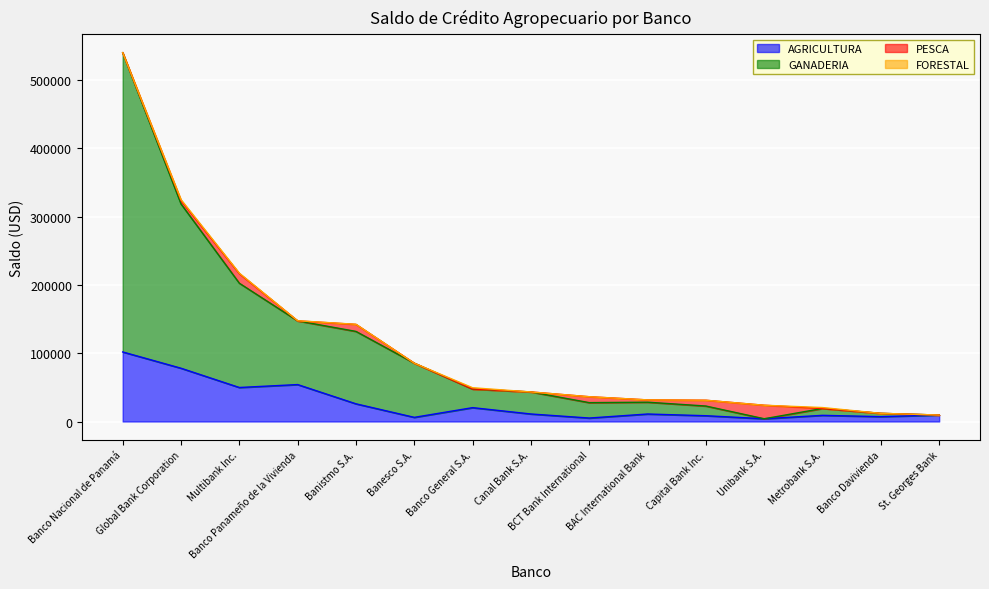

At how many categories does at least one series exceed 478049?

1